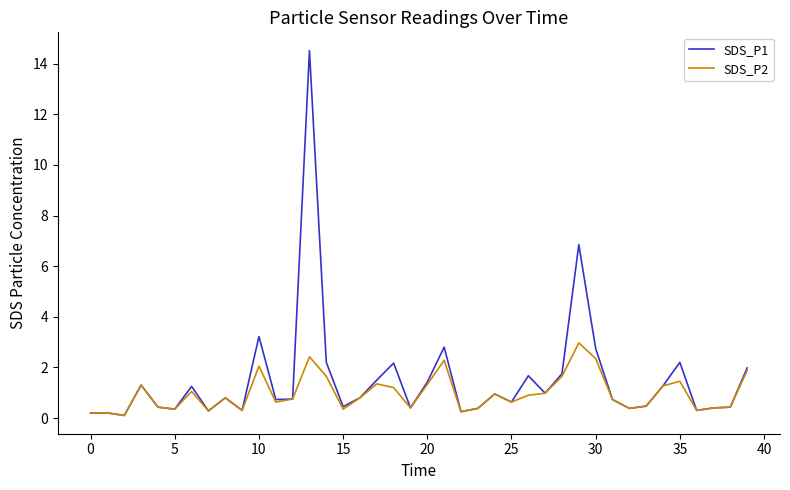

Count the number of data series in this chart.

2